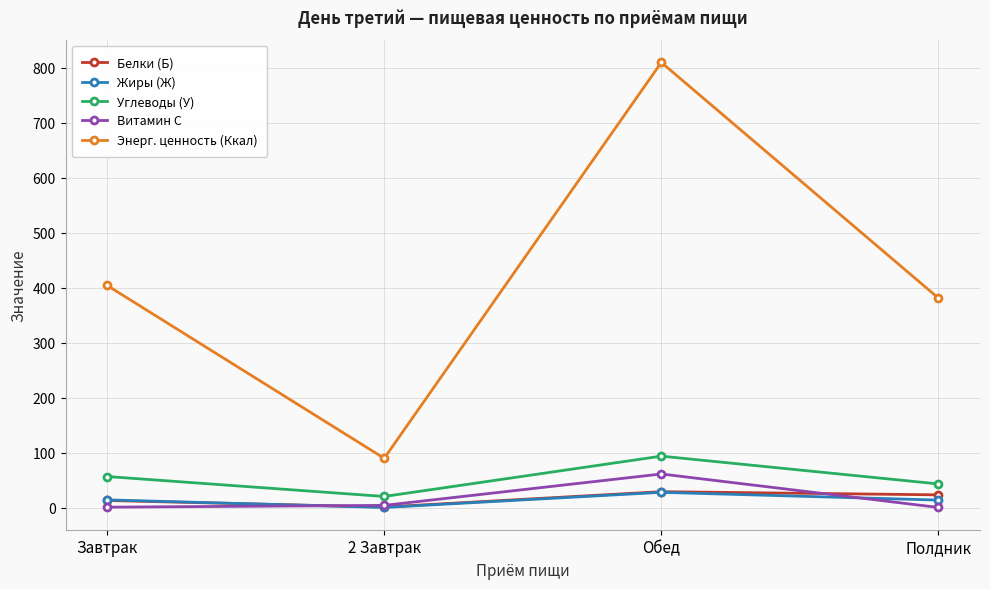

What is the label of the 3rd point from the right?

2 Завтрак